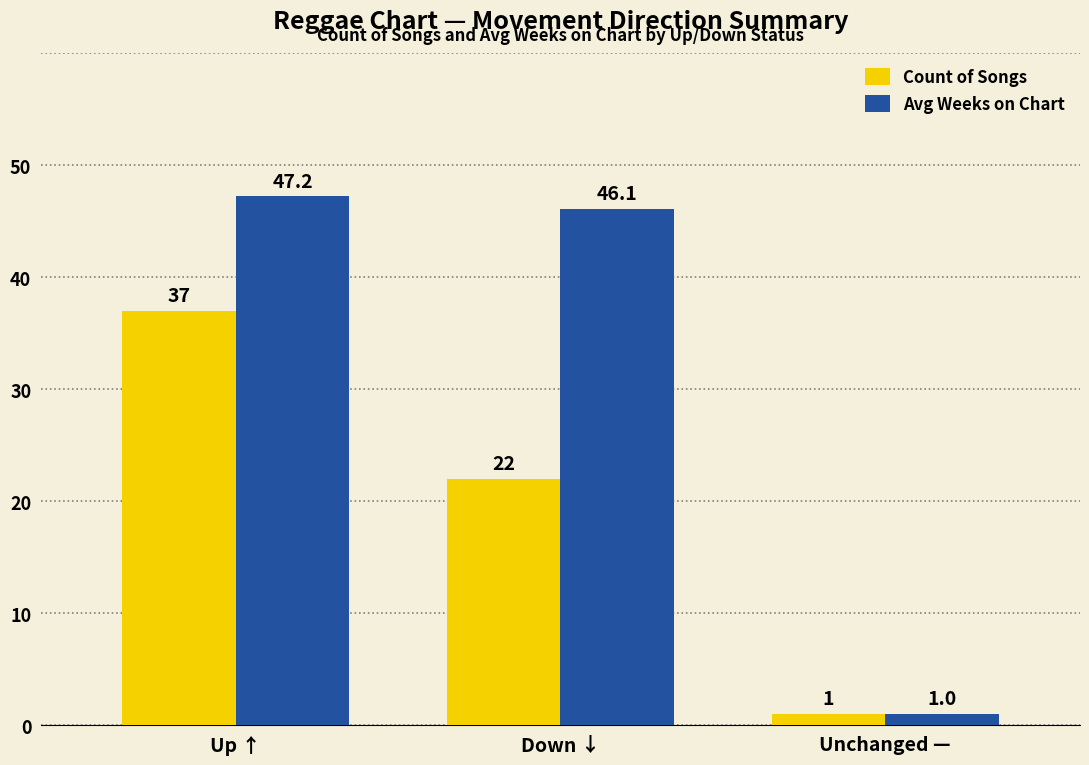

What is the total value across all series at Unchanged —?

2.0